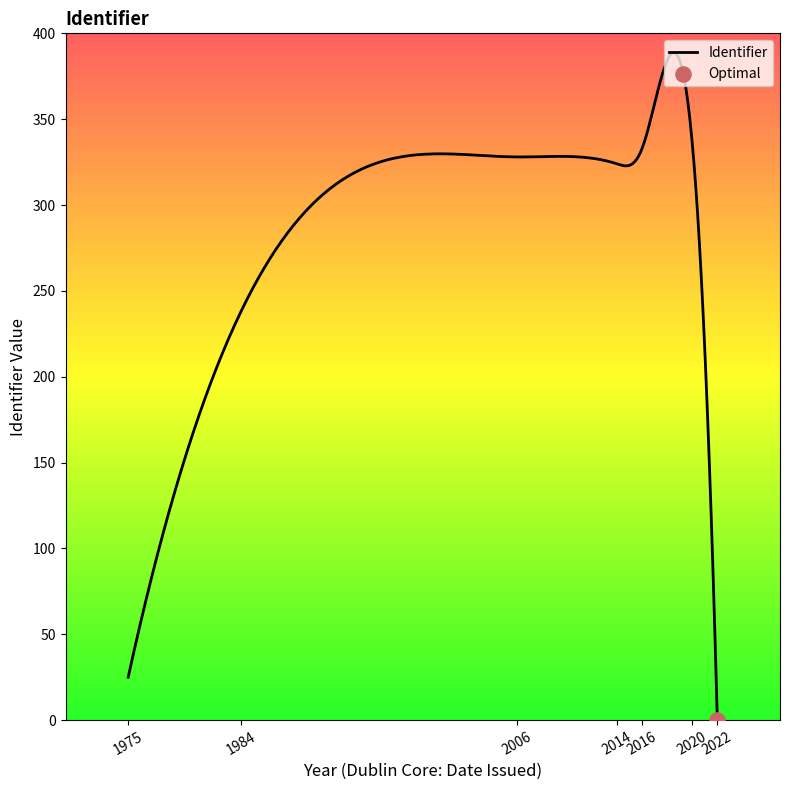

How many lines are shown in the chart?

1